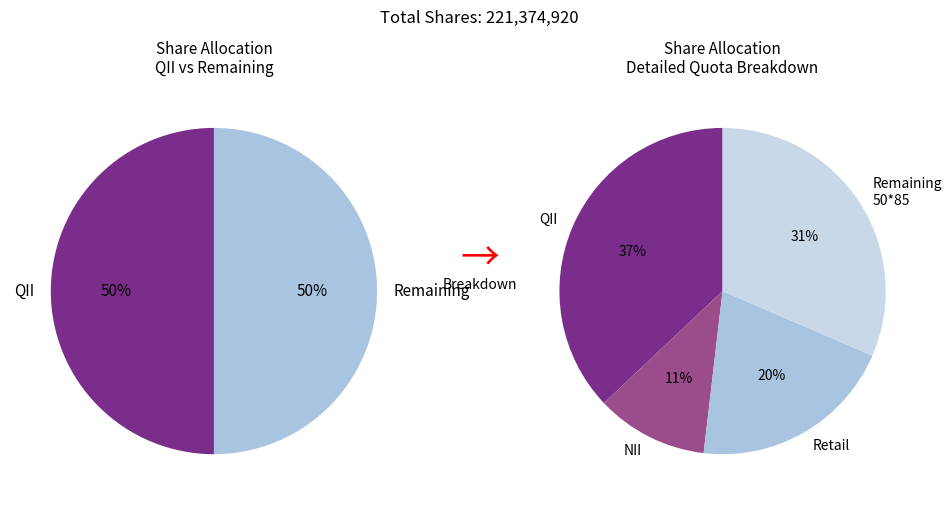

How many segments does this pie chart have?

4